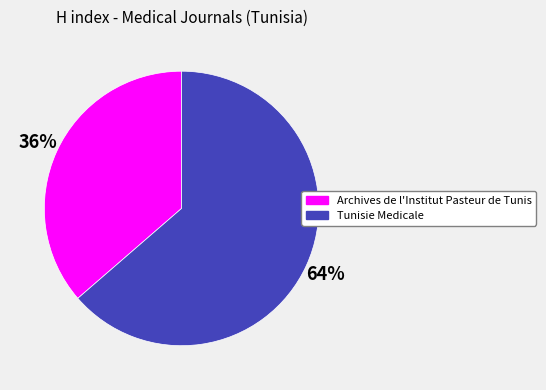

Do Archives de l'Institut Pasteur de Tunis and Tunisie Medicale together represent more than half of the pie?

Yes